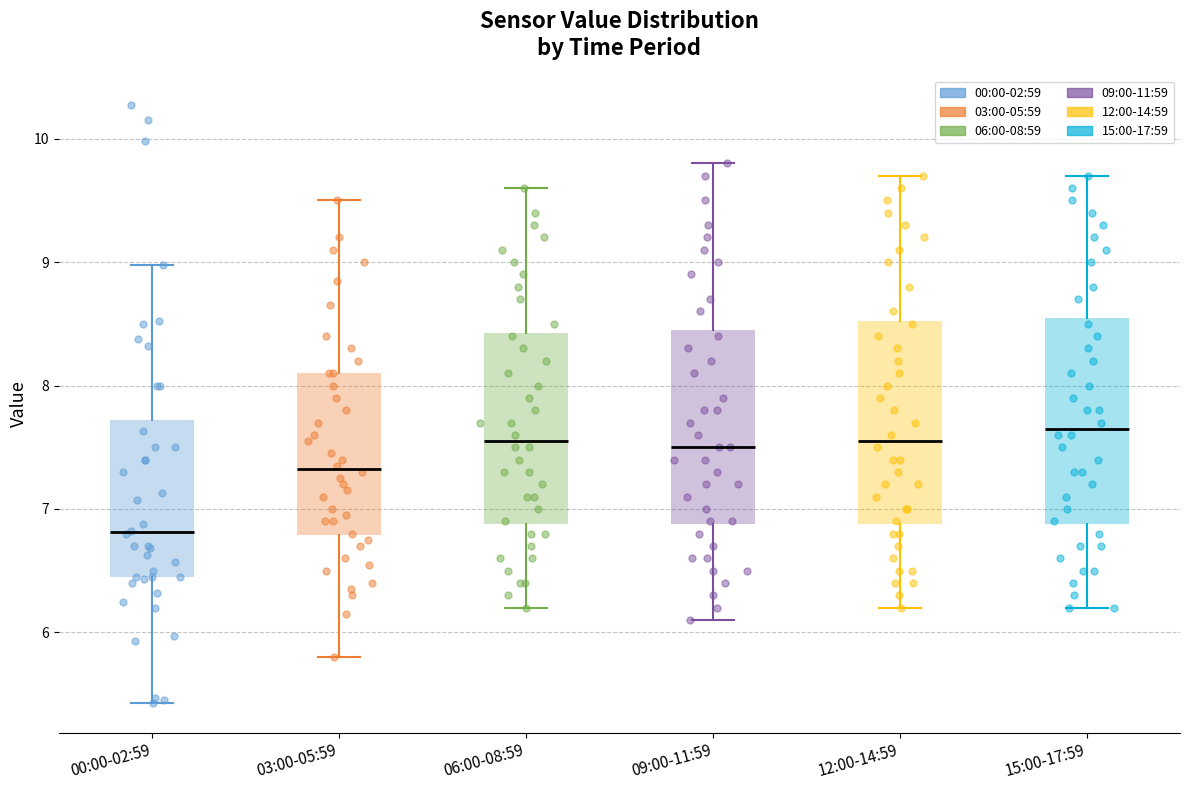

Where does the upper whisker of the box for 09:00-11:59 end on the y-axis? The values are not printed on the chart, so give them approximately, as read against the axis.

9.8